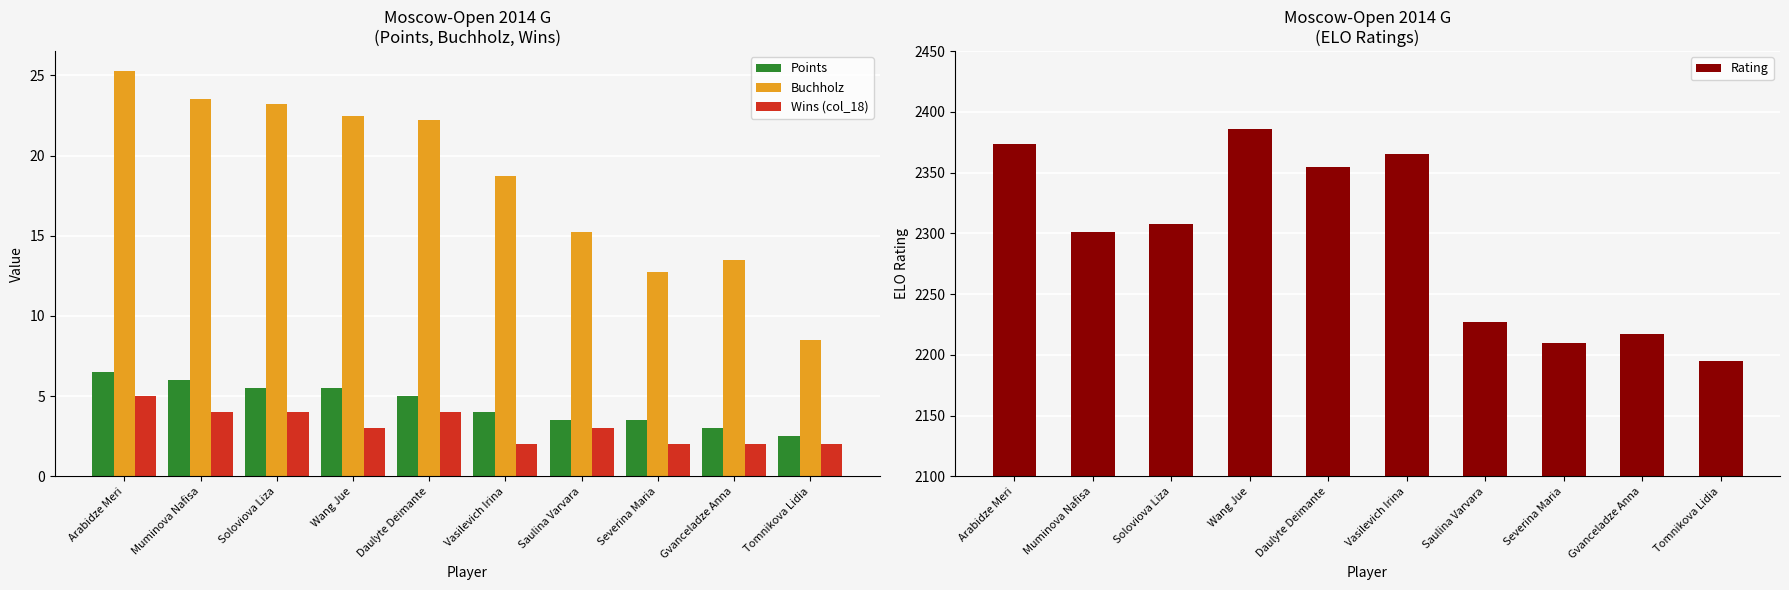

List the labels in order of Buchholz value, largest first.

Arabidze Meri, Muminova Nafisa, Soloviova Liza, Wang Jue, Daulyte Deimante, Vasilevich Irina, Saulina Varvara, Gvanceladze Anna, Severina Maria, Tomnikova Lidia